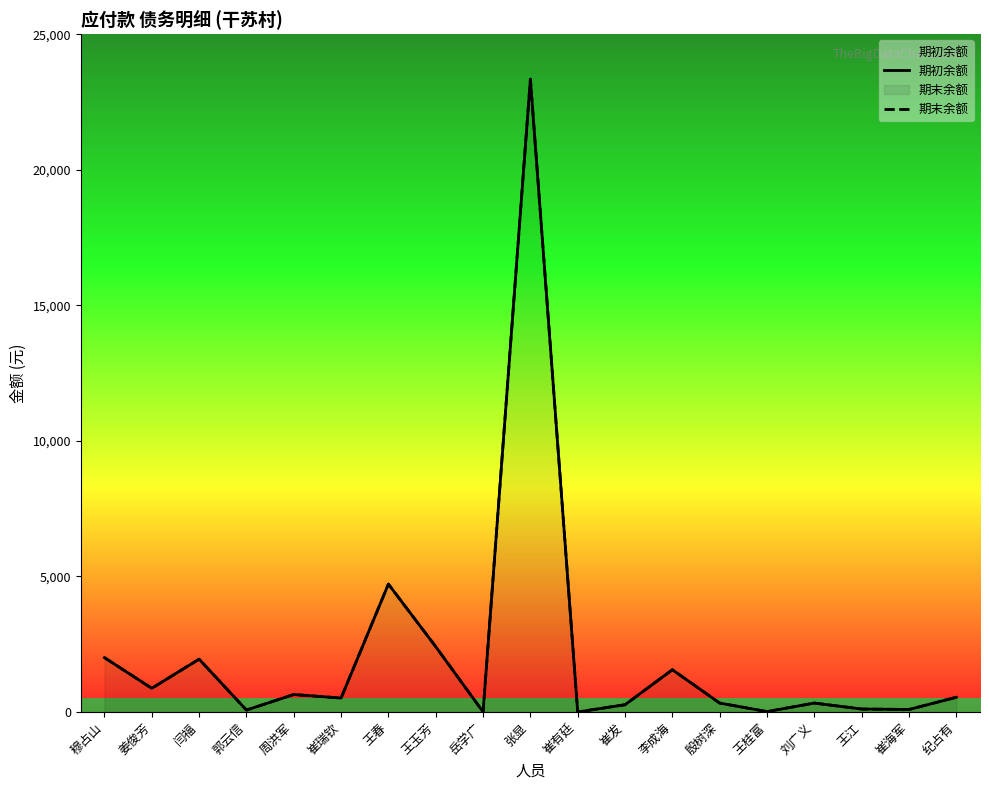

What position from the right is 穆占山?

19